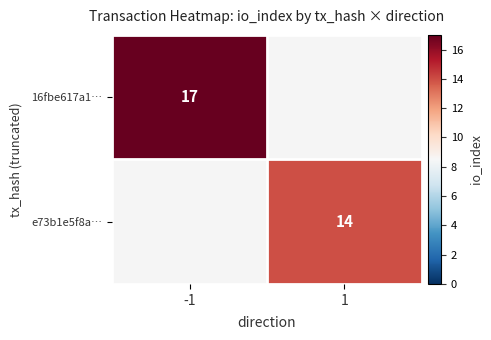

The e73b1e5f8a… series shows 6 at 1. True or false?

False